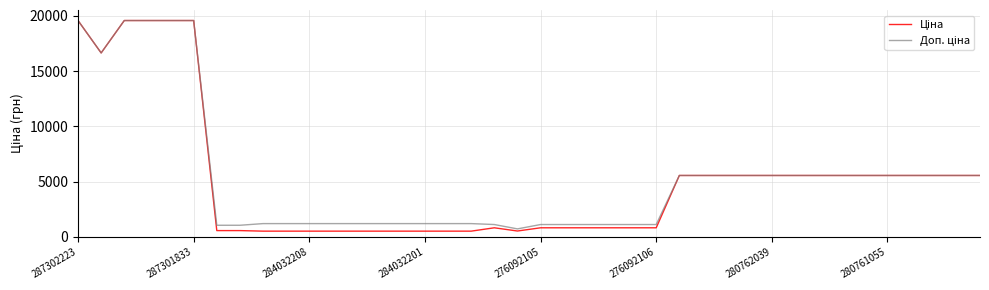

Is this an area chart (filled region under the line)?

No